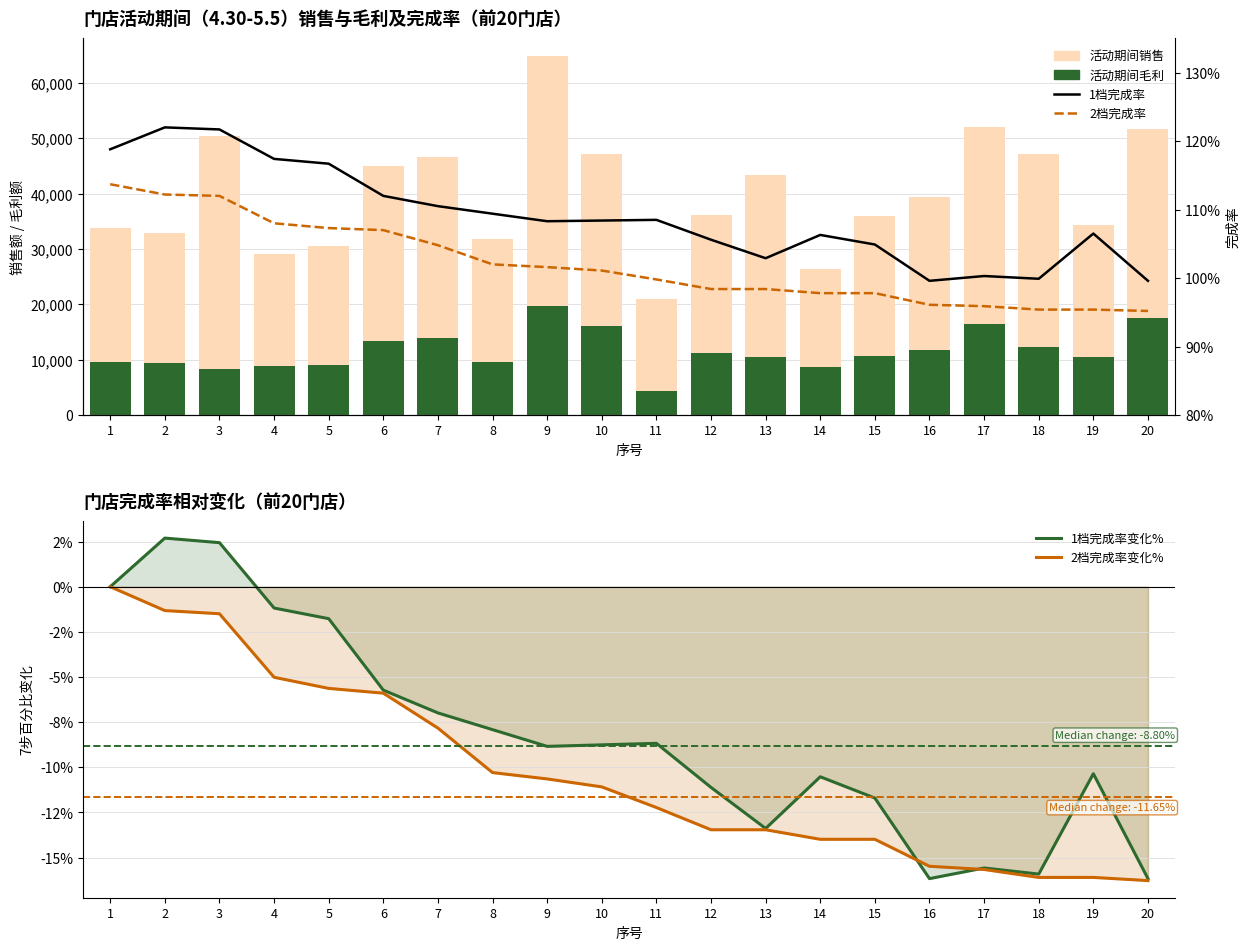

At which category does the chart reach its minimum across all series?

20